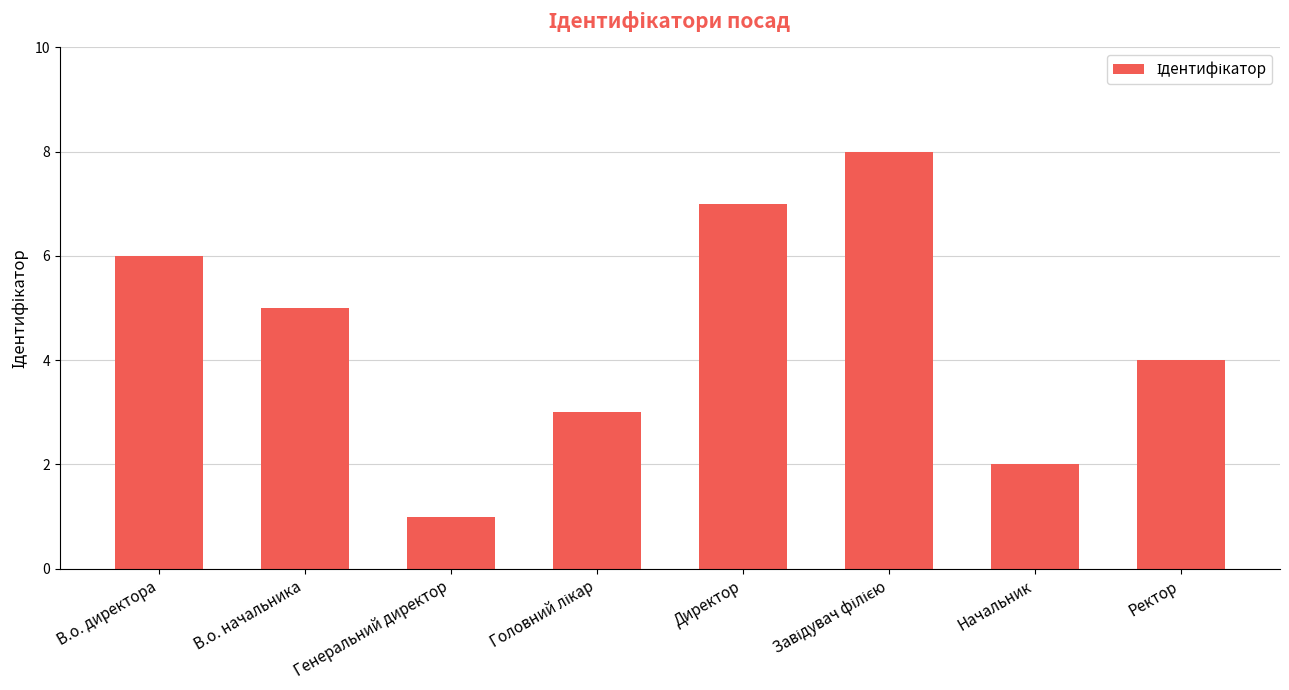

What is the minimum value shown in the chart?

1